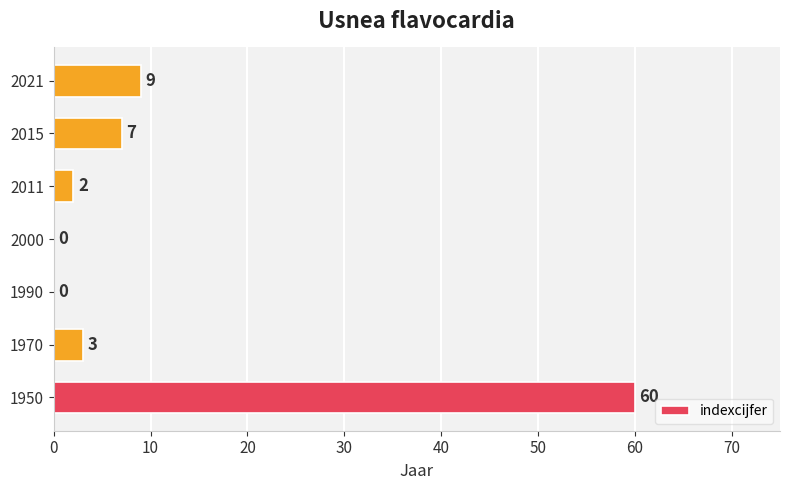

What is the sum of all values?

81